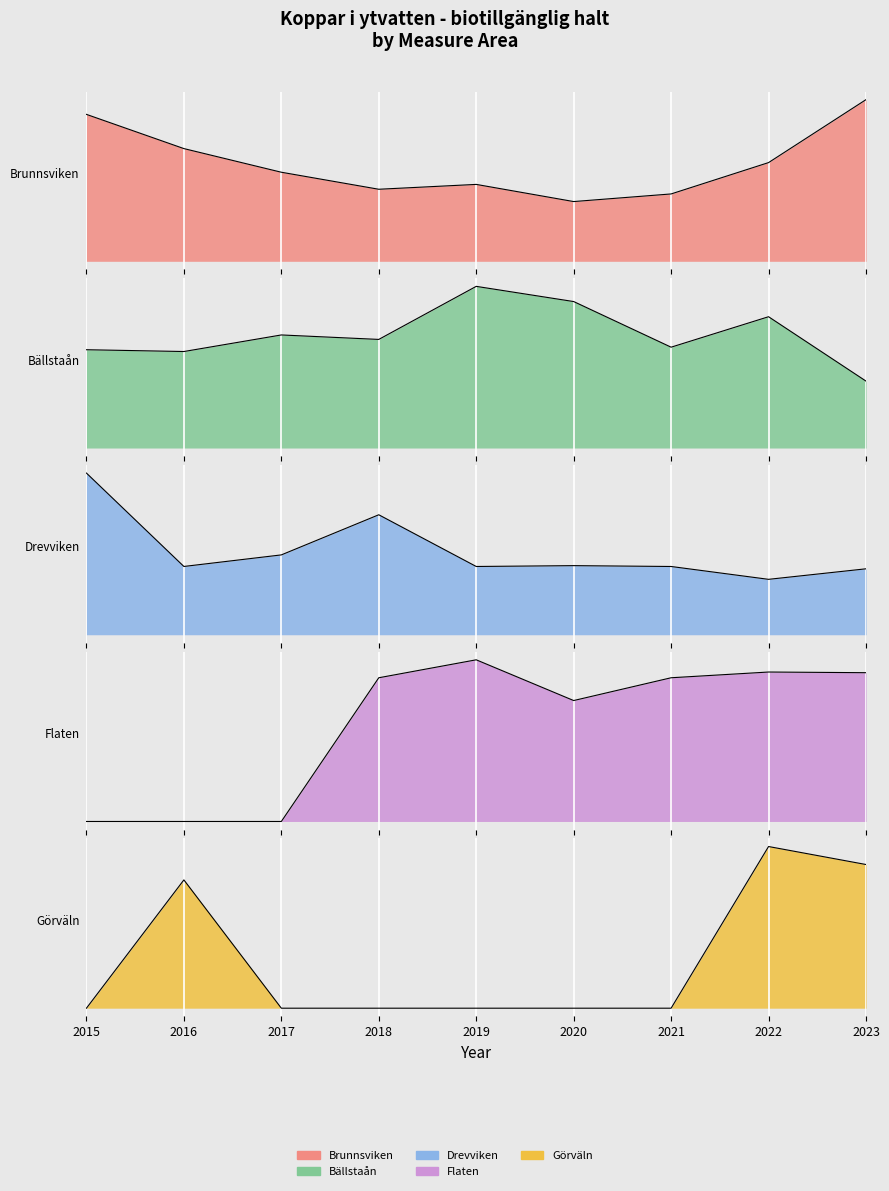

What is the value of the Brunnsviken point at the 3rd from the left?

1.0